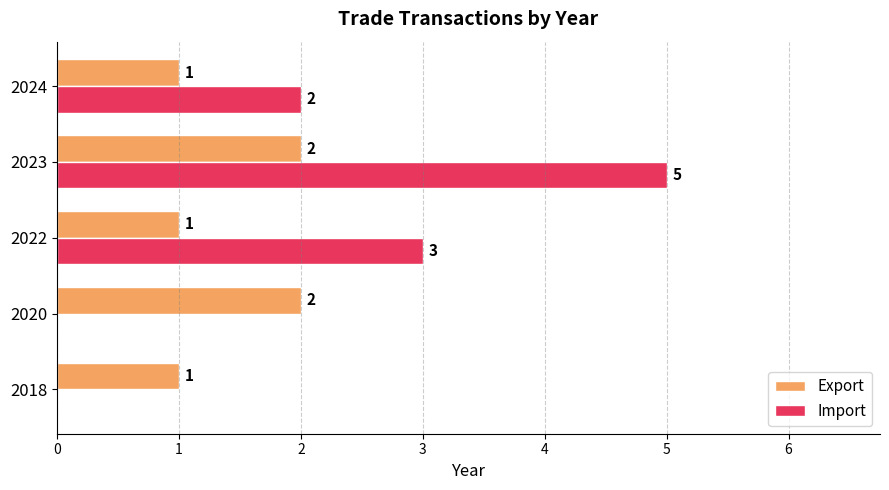

Is it true that Import equals 0 at 2020?

True